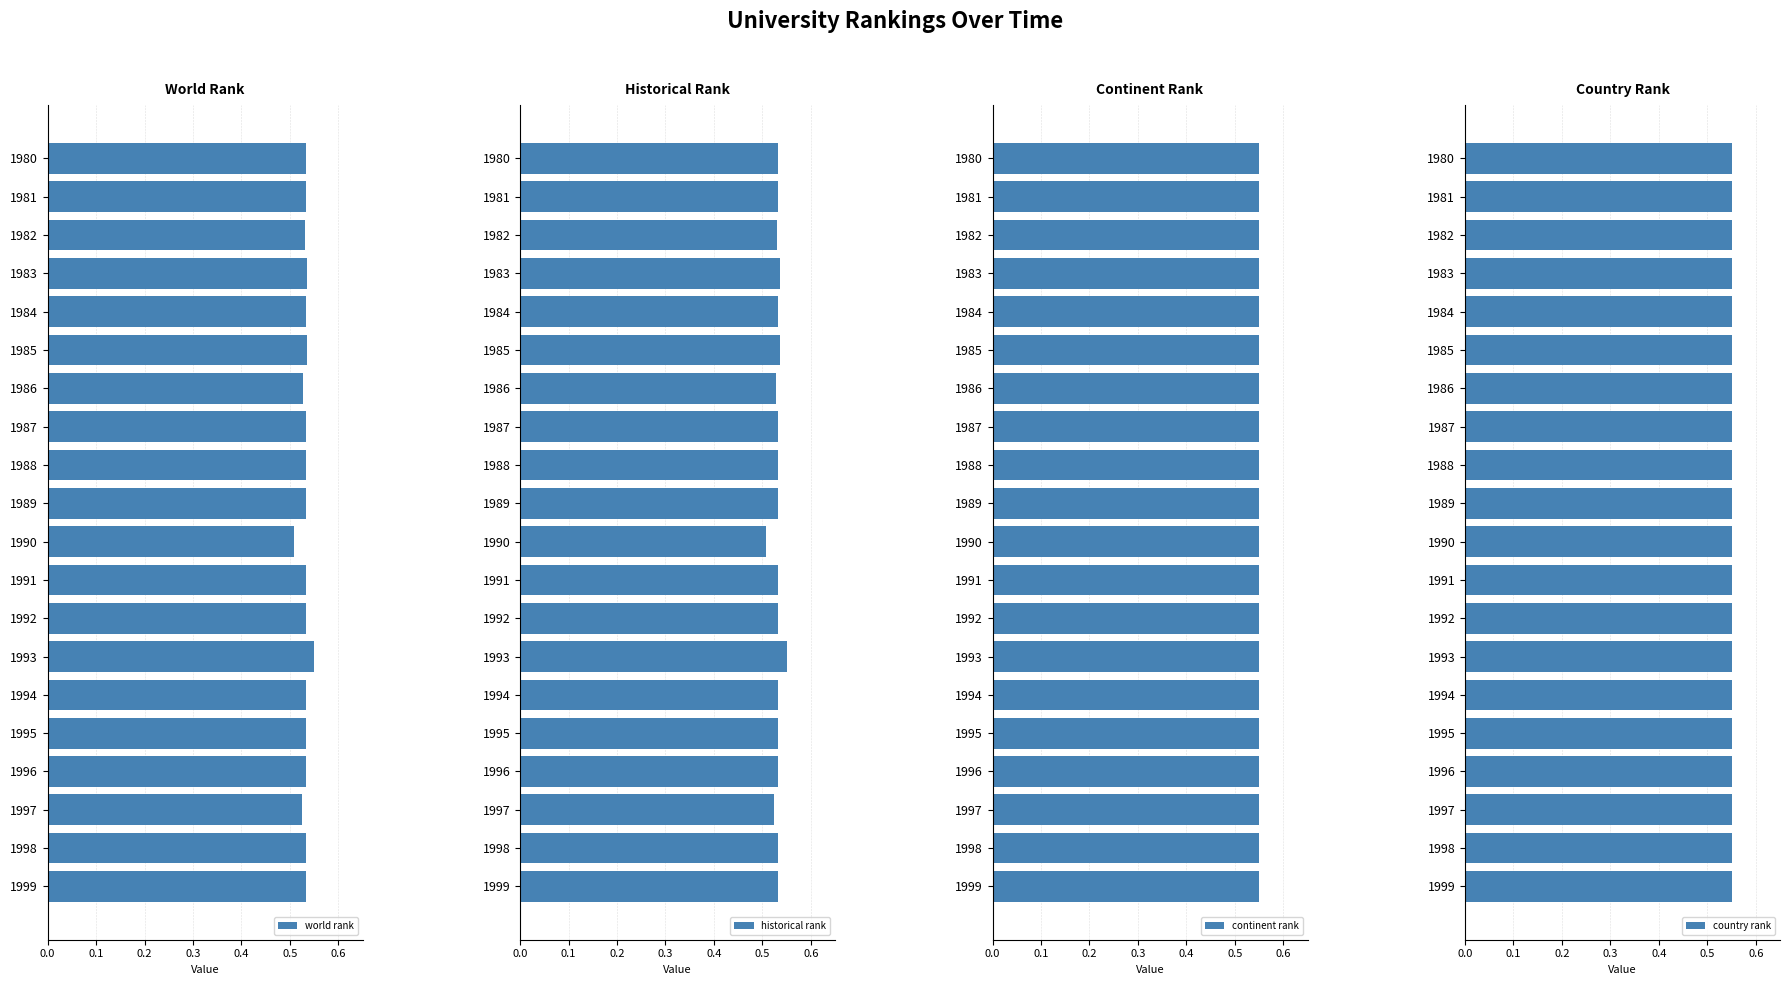

Count the world rank values in the range 0 to 1.

20